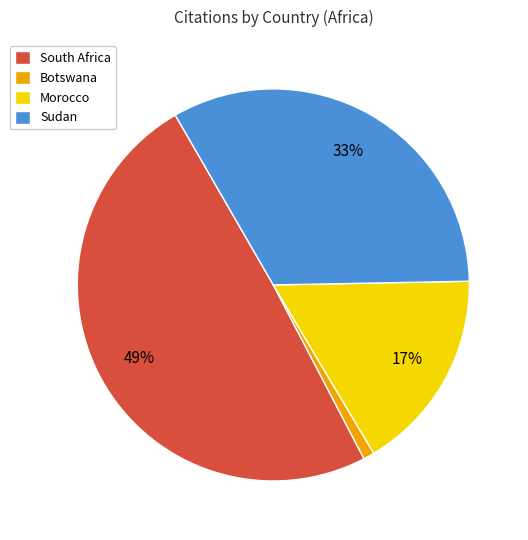

Which slice is the largest?

South Africa